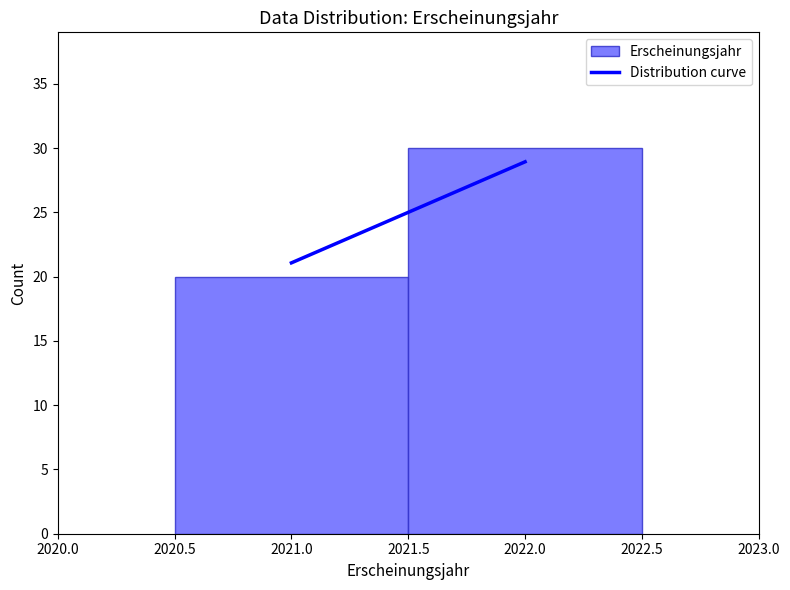

What is the height of the bar covering 2020.5 to 2021.5 on the x-axis? The values are not printed on the chart, so give them approximately, as read against the axis.

20